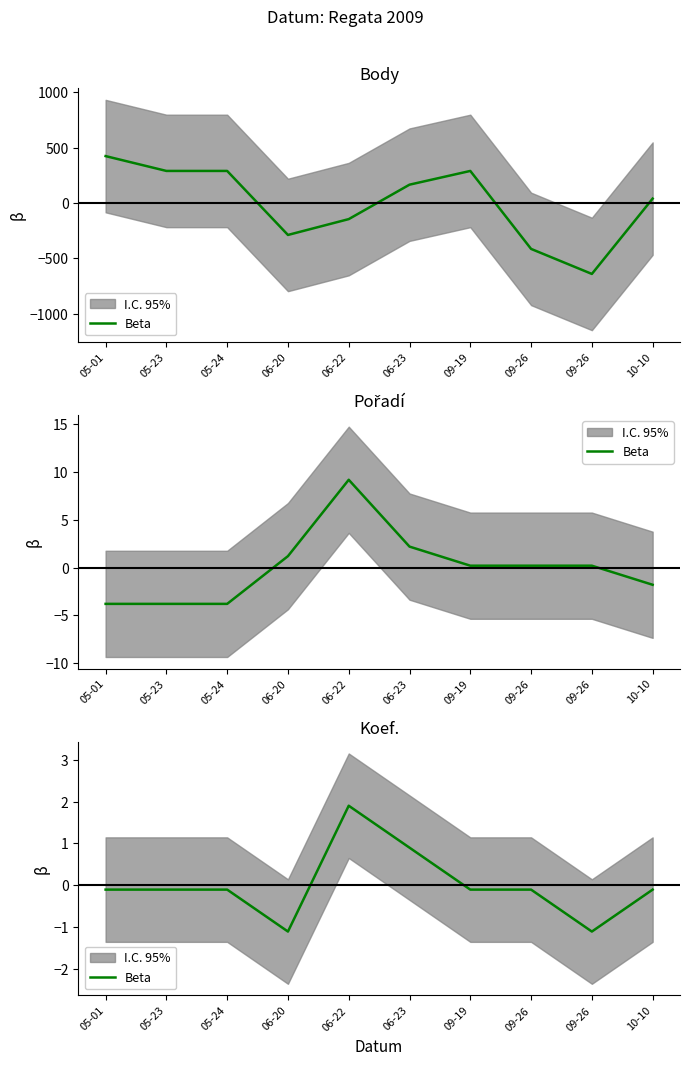

Reading left to right, list all the values displayed in this chart.

05-01=-0.1	05-23=-0.1	05-24=-0.1	06-20=-1.1	06-22=1.9	06-23=0.9	09-19=-0.1	09-26=-0.1	09-26=-1.1	10-10=-0.1